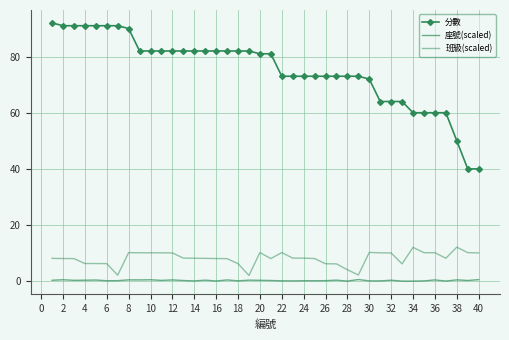

True or false: 座號(scaled) has more than 2 interior local peaks.

True